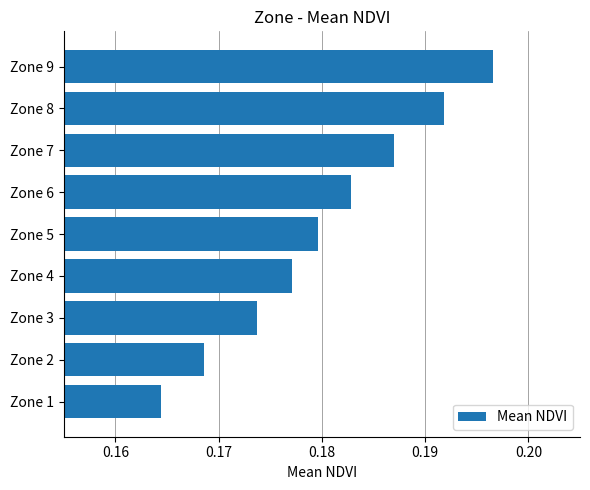

Where is the data nearest to the value 0?

Zone 1